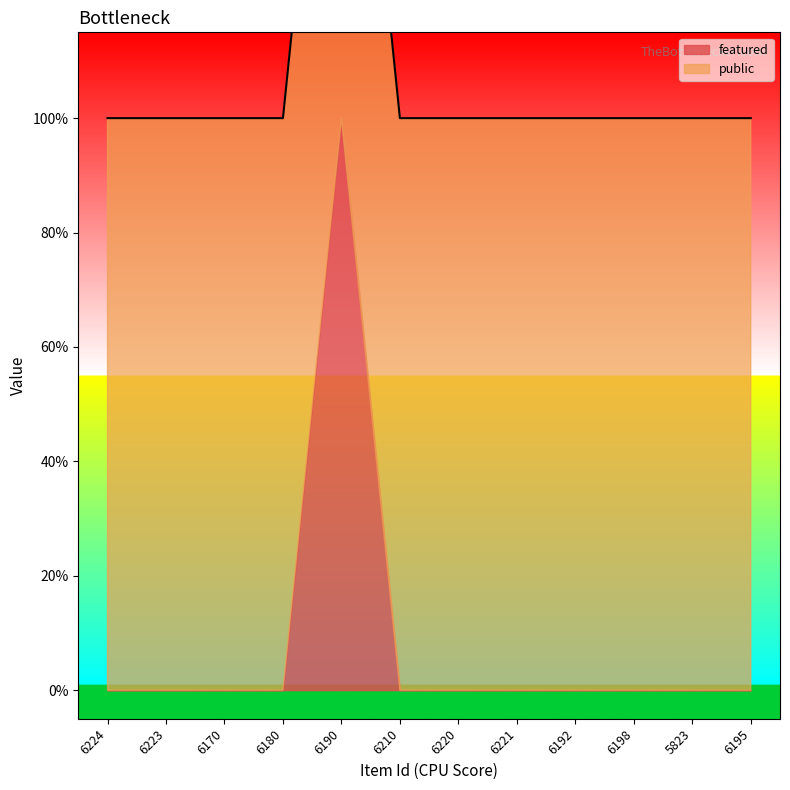

How many interior local peaks (higher than both neighbors) does the data have?

1